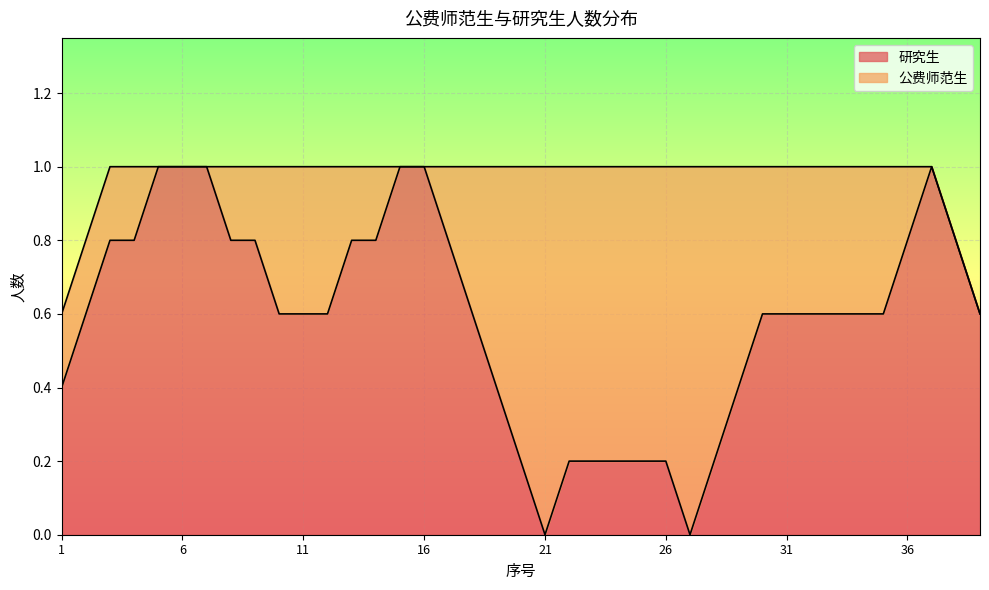

Does the chart display data point markers on the line(s)?

No